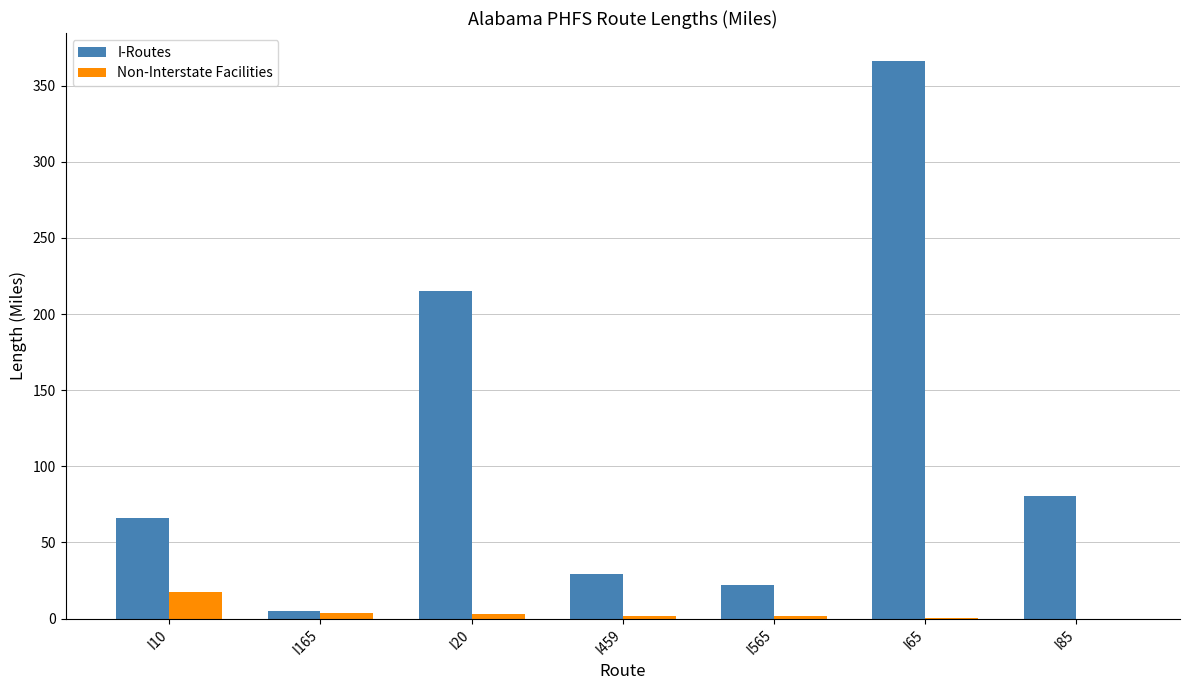

What is the sum of all Non-Interstate Facilities values?

27.7